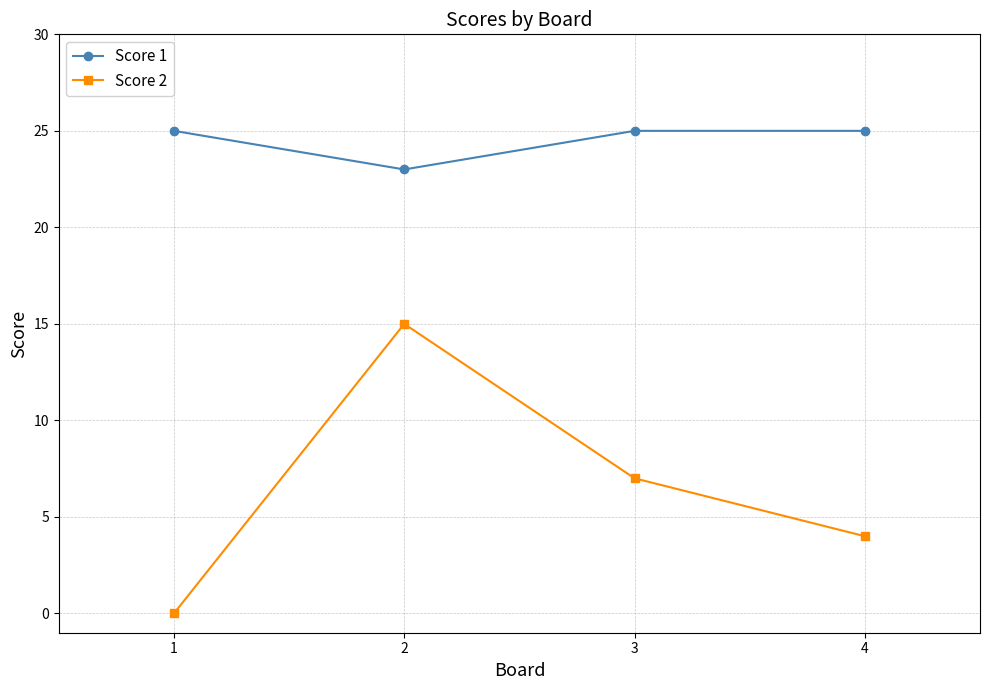

True or false: Score 2 and Score 1 cross at least once.

False